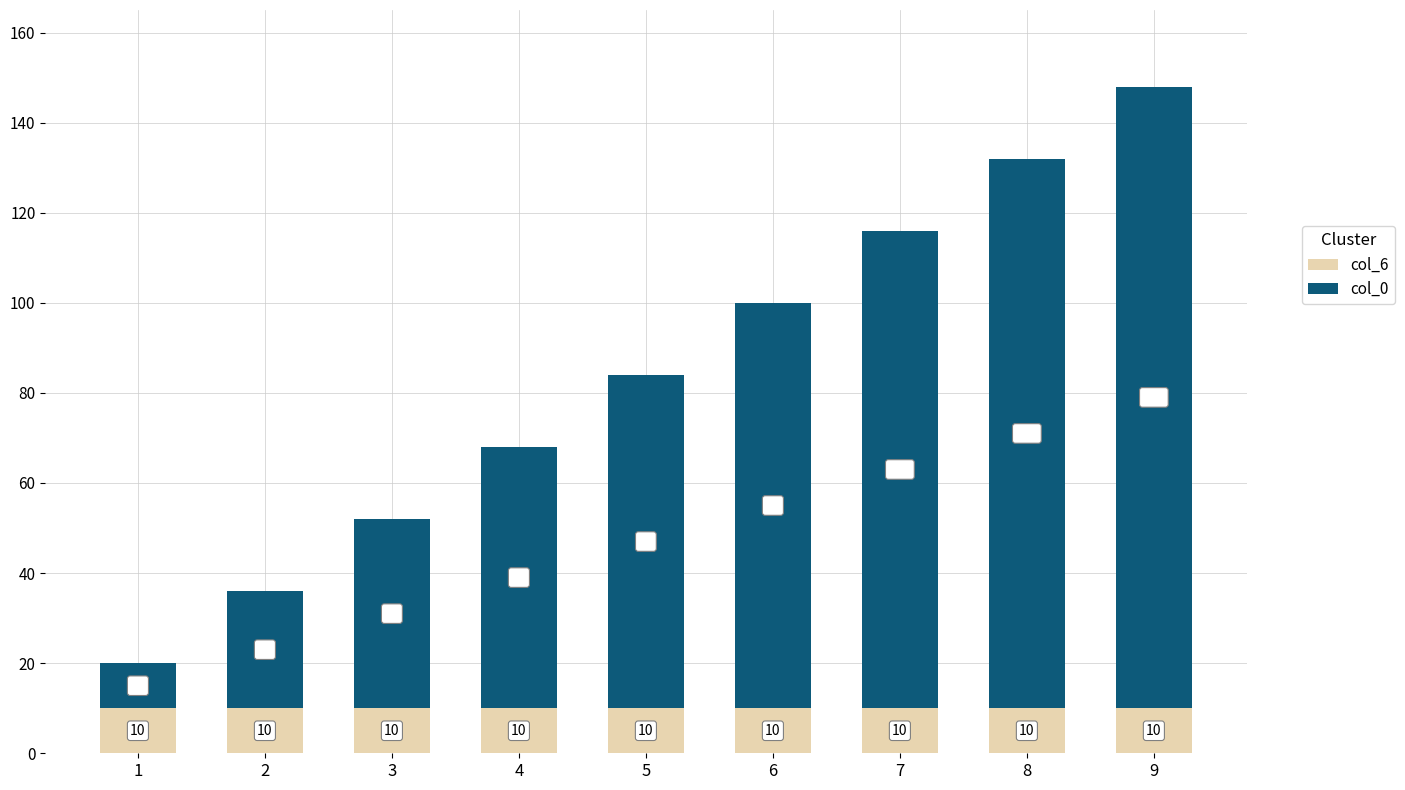

Is it true that col_6 equals 5 at 7?

False